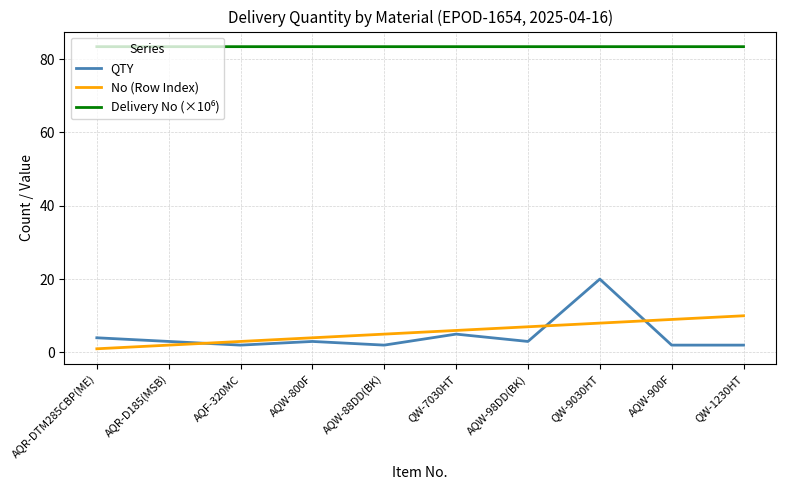

Which label corresponds to the smallest value in the chart?

AQR-DTM285CBP(ME)